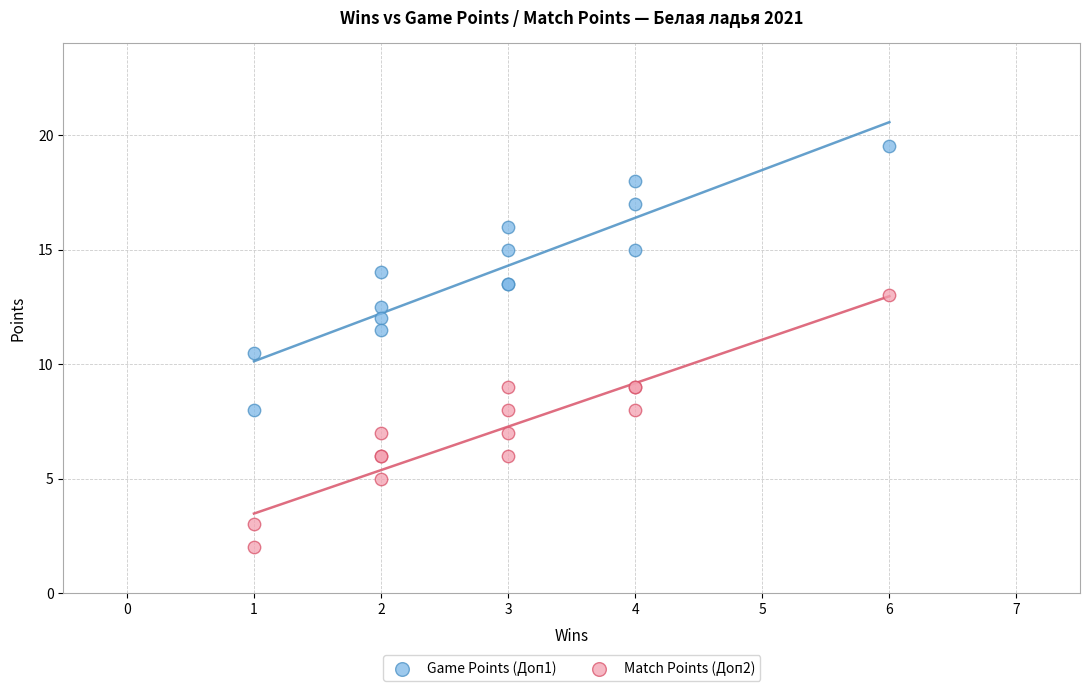

Which series reaches the minimum Y coordinate?

Match Points (Доп2)